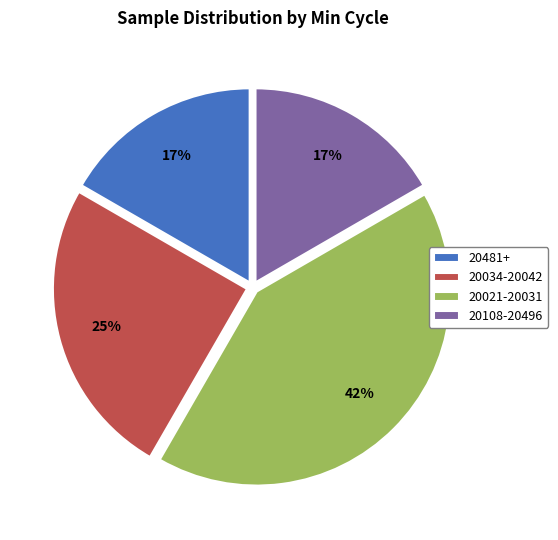

To the nearest percent, what percentage of the pie is 20034-20042?

25%